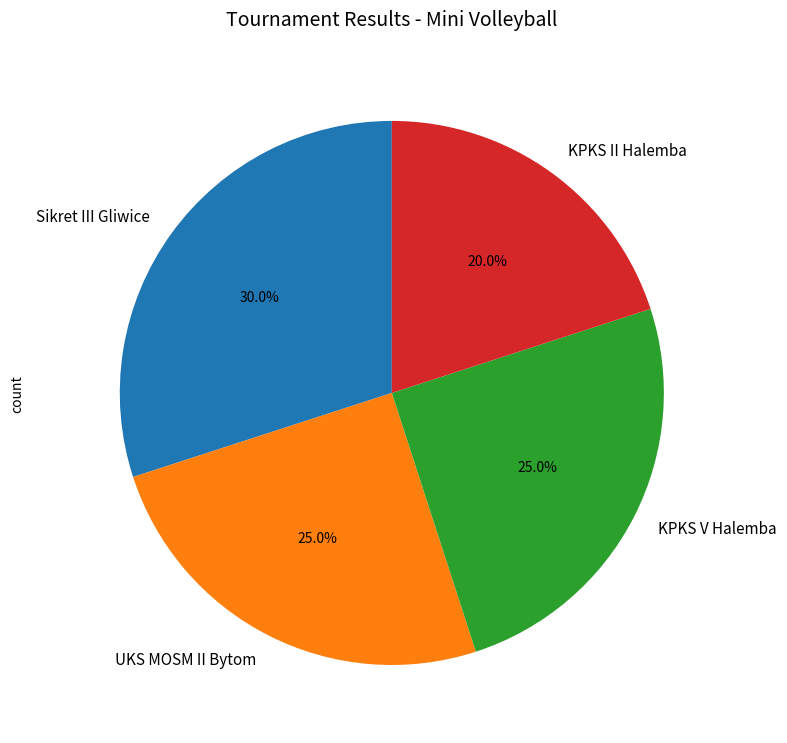

What is the smallest slice in the pie chart?

KPKS II Halemba